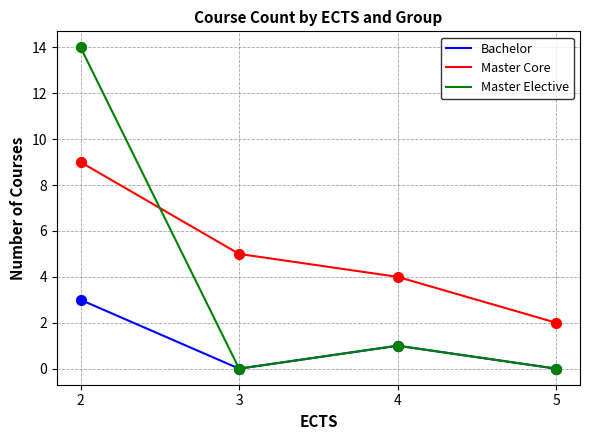

At which category is the sum across all series the highest?

2